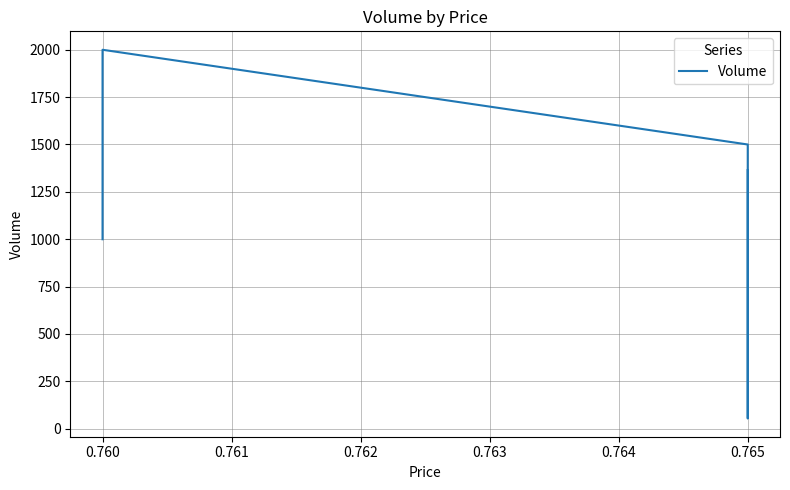

How many lines are shown in the chart?

1